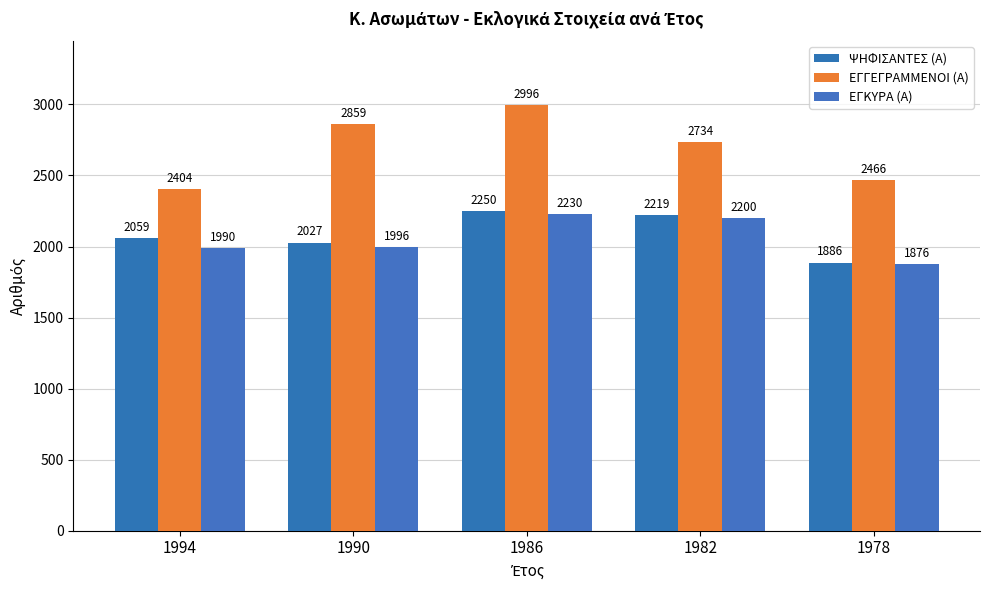

How many groups of bars are there?

5